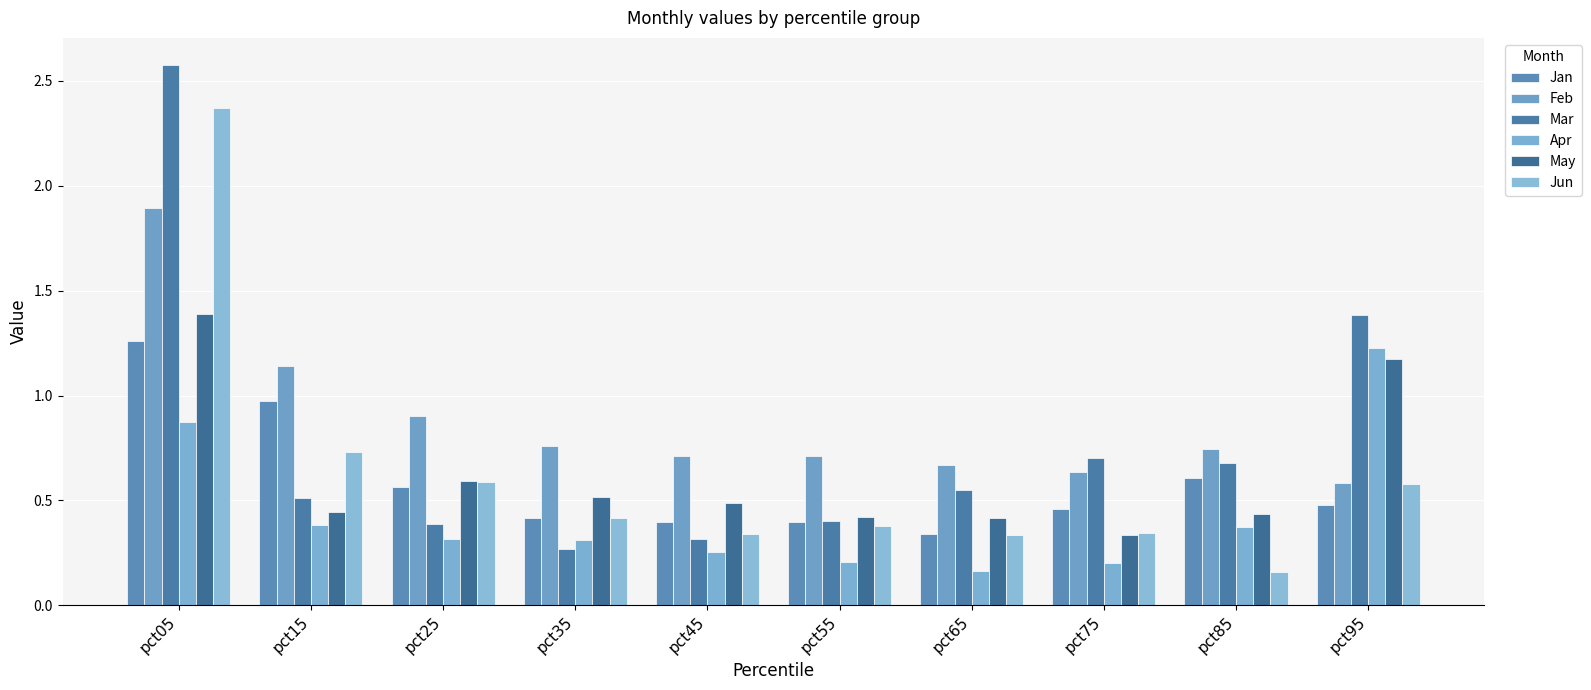

List the series in order of their peak value, highest first.

Mar, Jun, Feb, May, Jan, Apr